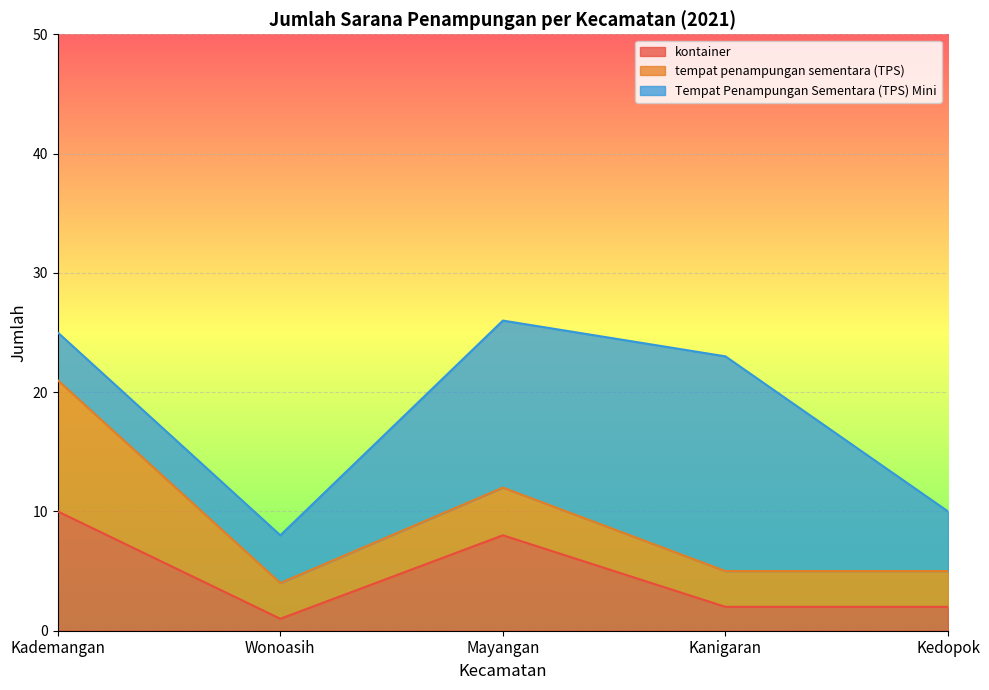

List the labels in order of Tempat Penampungan Sementara (TPS) Mini value, largest first.

Kanigaran, Mayangan, Kedopok, Kademangan, Wonoasih